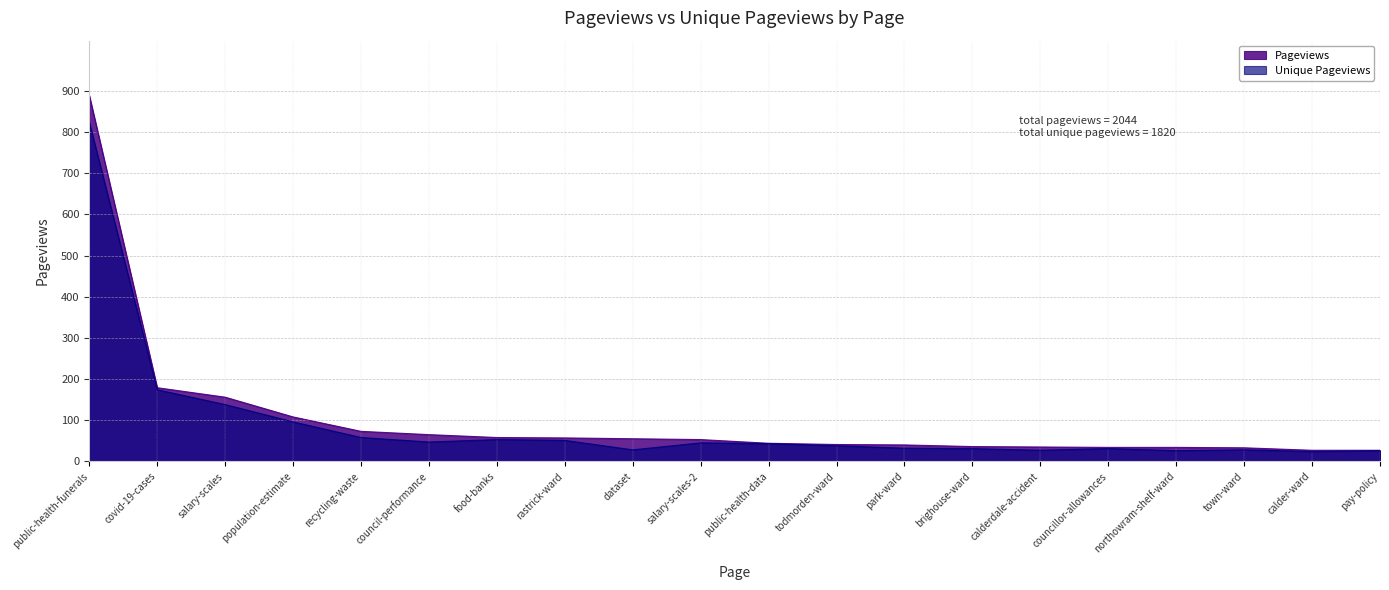

Which series has the largest range (max minus min)?

Pageviews